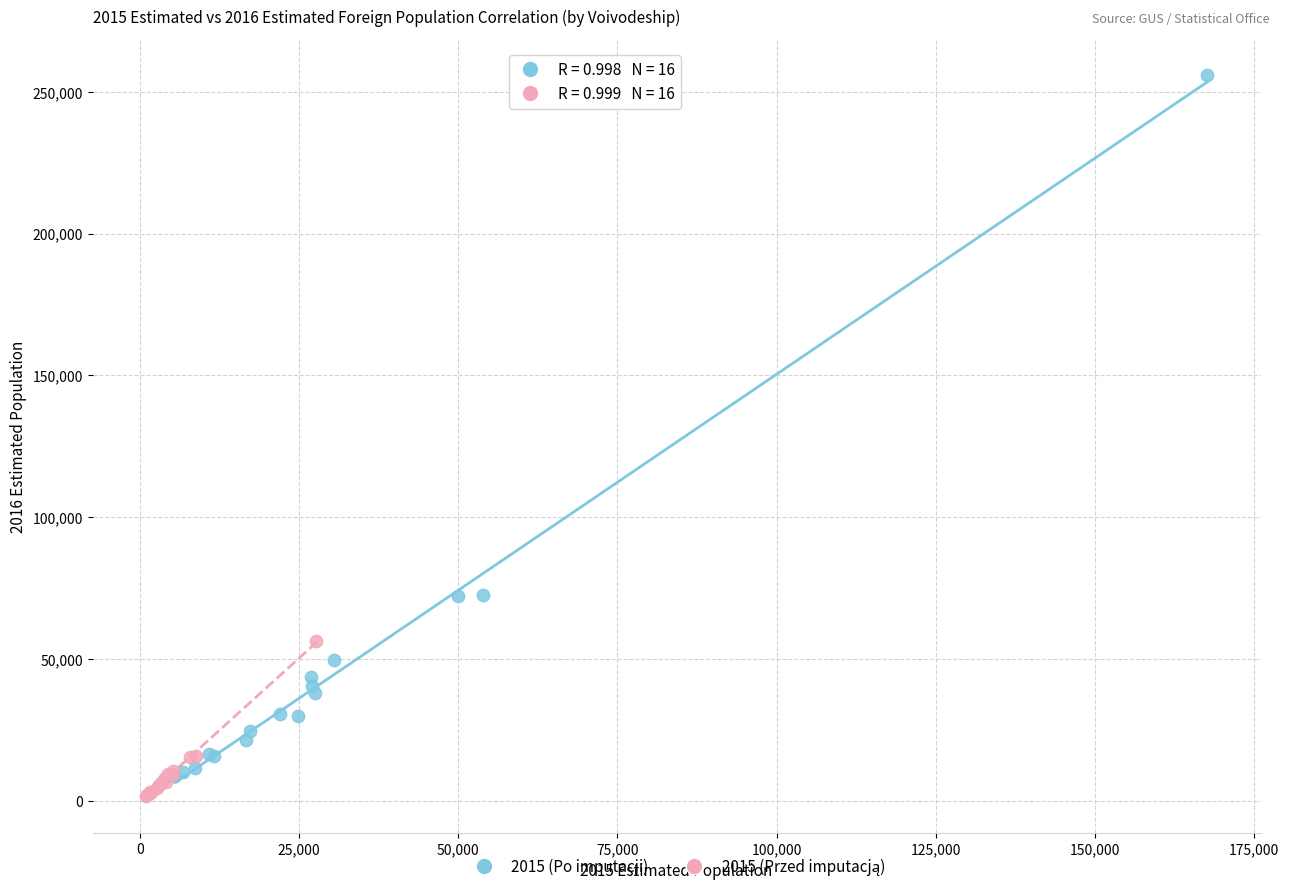

Which series has the largest Y range (max minus min)?

2015 (Po imputacji)